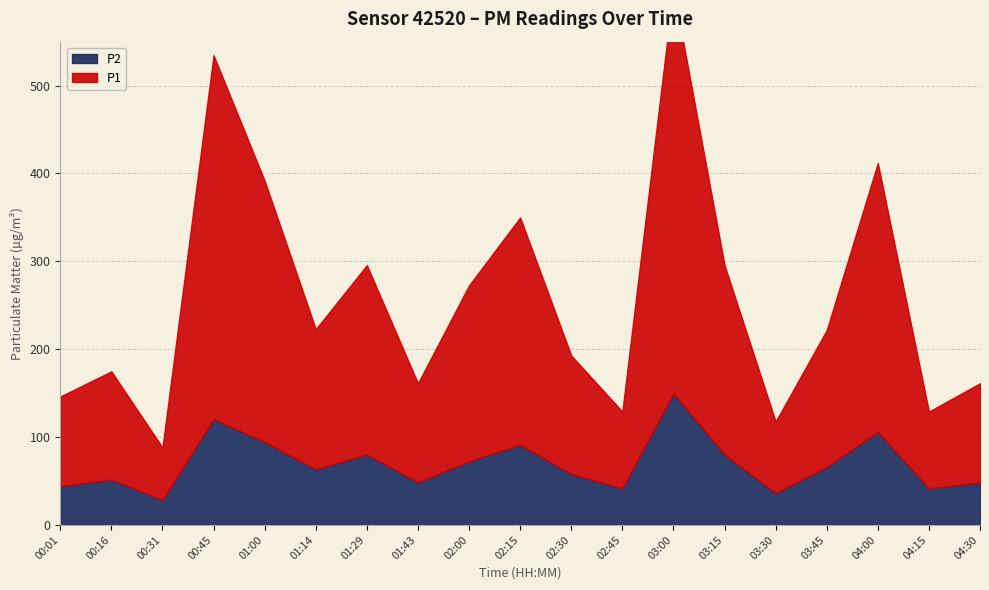

Reading right to left, list all the values displayed in this chart.

P1: 112.9	87.5	306.2	155.8	81.5	215.5	460.6	87.5	135.0	258.9	200.3	112.9	215.5	159.6	297.4	414.2	59.9	123.1	102.1
P2: 48.3	41.5	105.7	65.9	36.2	80.1	149.4	41.5	57.8	91.1	72.4	48.3	80.1	63.2	94.3	120.4	28.3	51.7	44.0